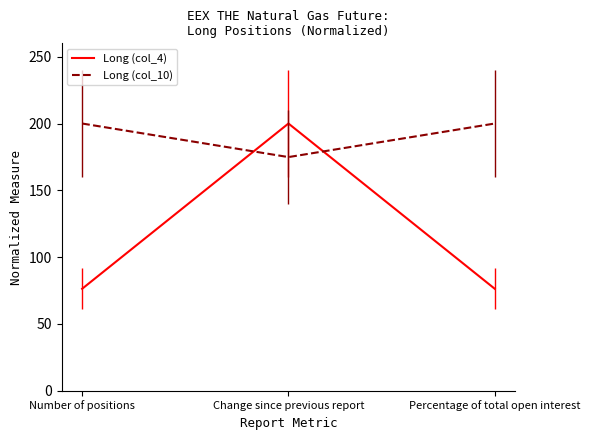

What is the sum of the Long (col_10) values at Change since previous report and Number of positions?

374.9